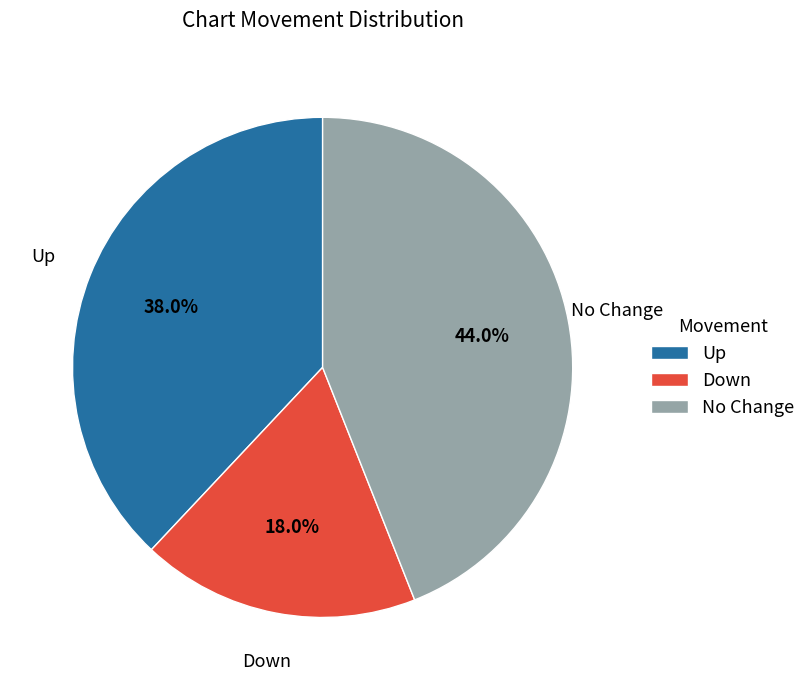

Does any single category account for the majority?

No